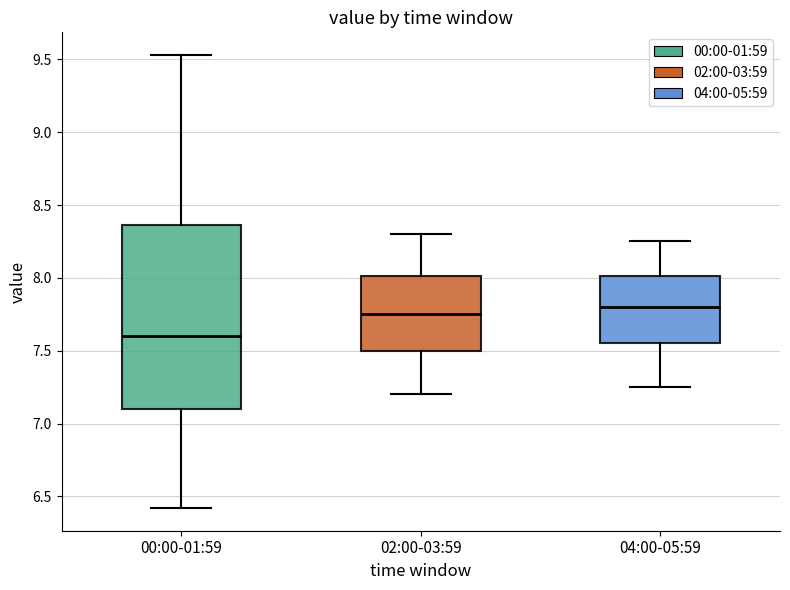

Reading left to right, read every box against the y-axis: the position of its median line, the range the box covers, and the ends of its whiskers. The values are not printed on the chart, so give them approximately, as read against the axis.

00:00-01:59: median 7.60, box 7.10 to 8.35, whiskers 6.40 to 9.55
02:00-03:59: median 7.75, box 7.50 to 8.00, whiskers 7.20 to 8.30
04:00-05:59: median 7.80, box 7.55 to 8.00, whiskers 7.25 to 8.25